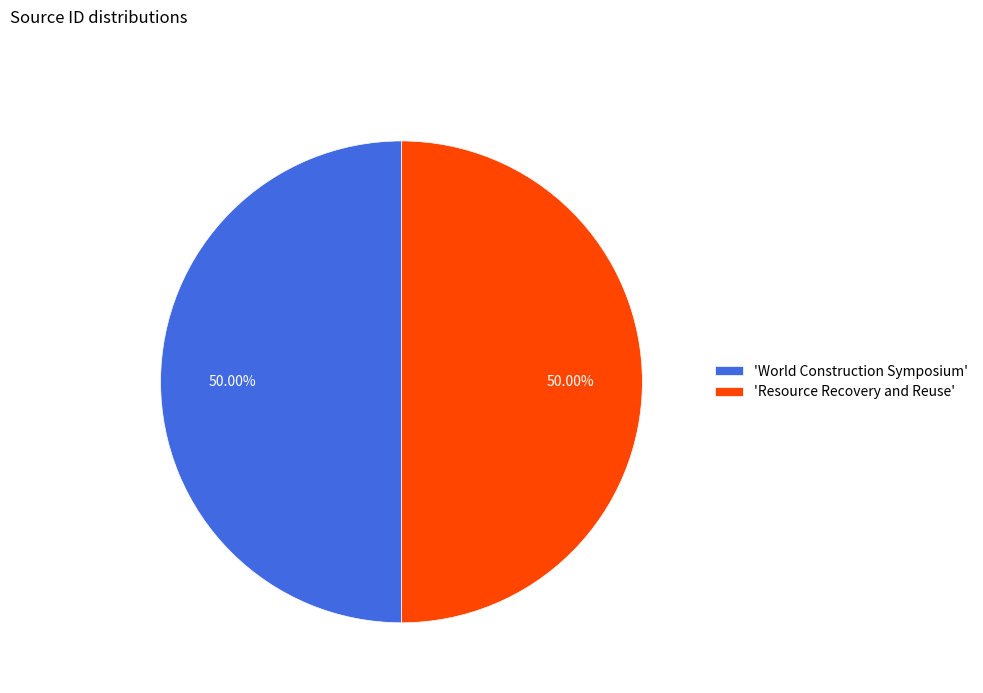

Combined, do 'World Construction Symposium' and 'Resource Recovery and Reuse' account for over 50%?

Yes